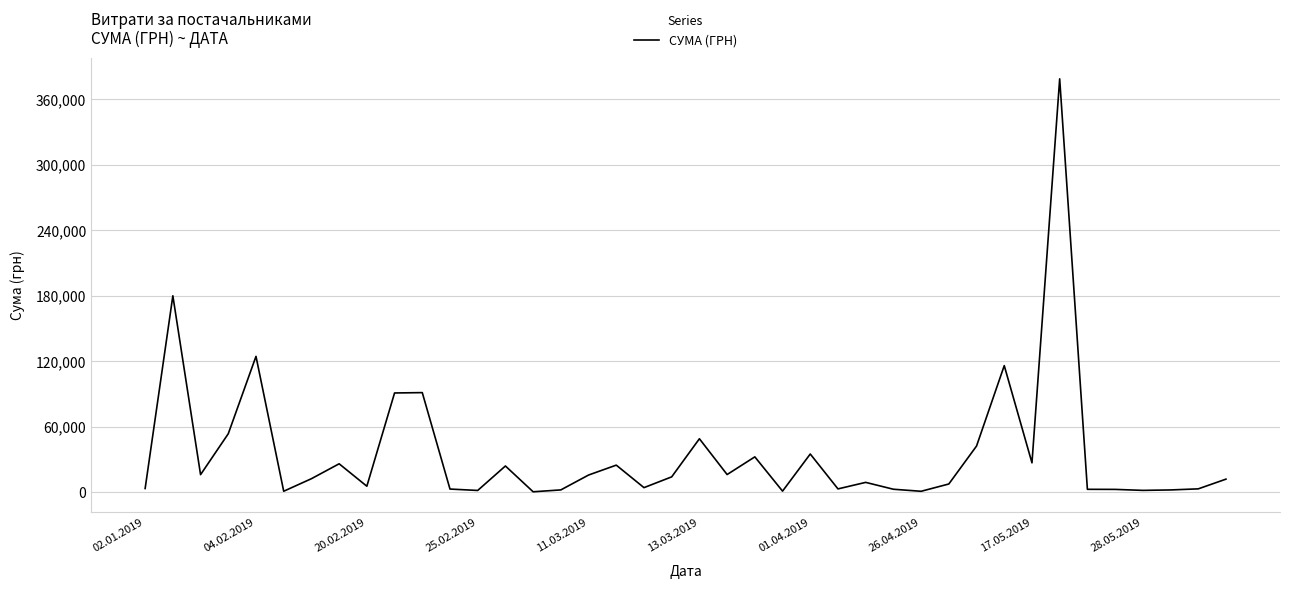

What is the maximum value shown in the chart?

378894.0